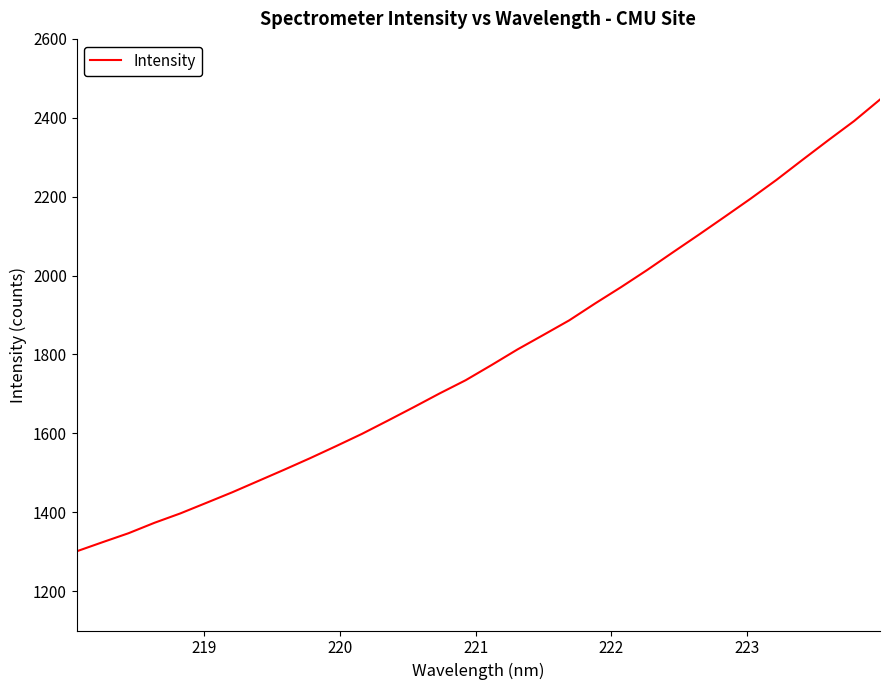

What is the difference between the maximum and minimum values?

1145.5